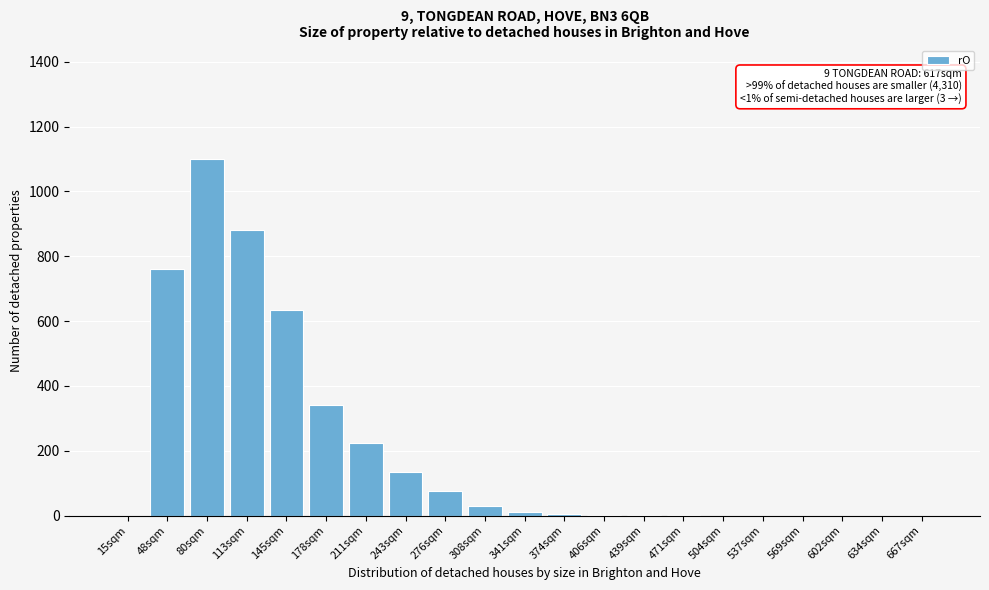

Which label corresponds to the largest value in the chart?

80sqm